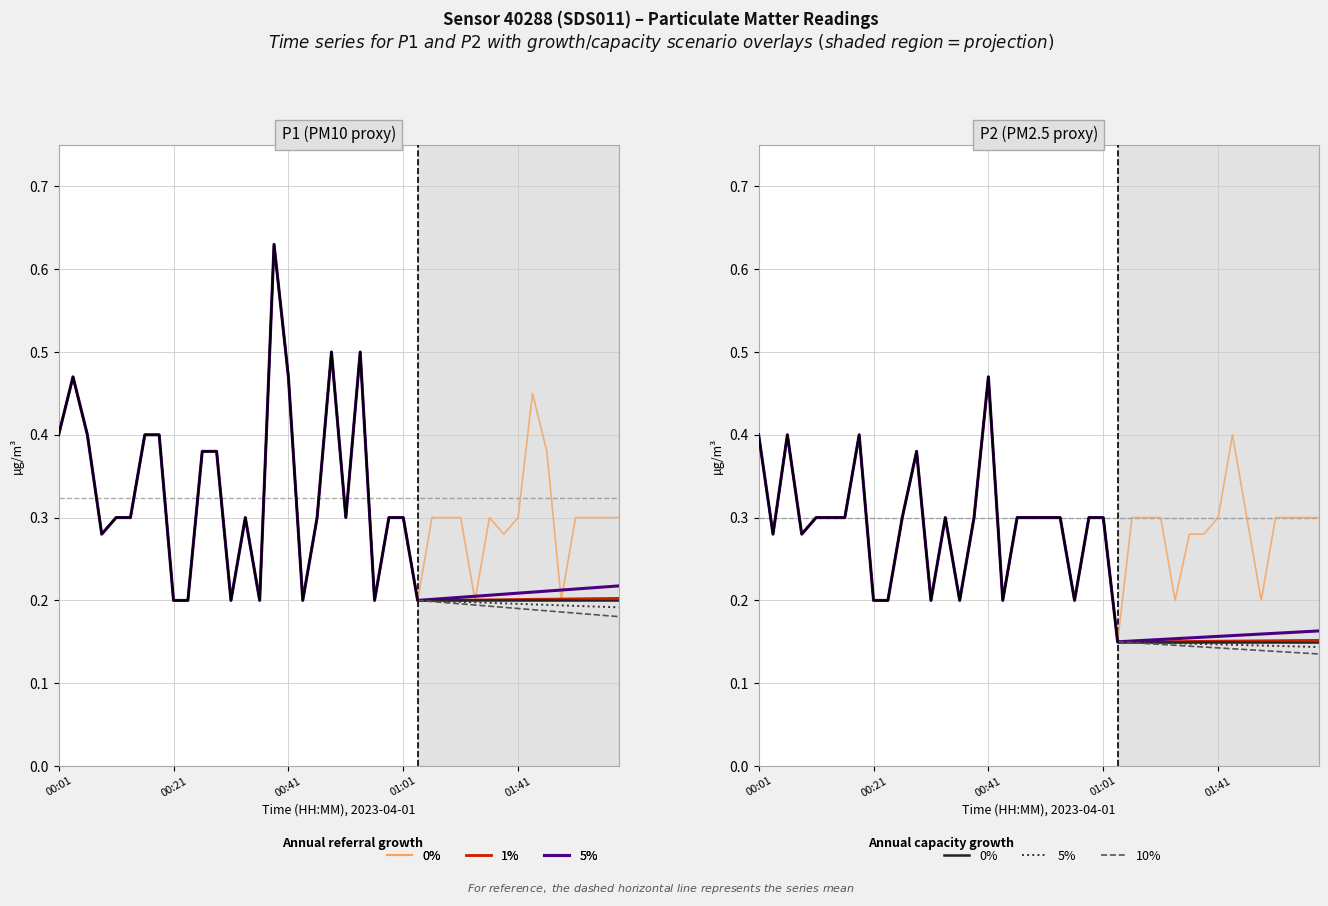

Is this an area chart (filled region under the line)?

No